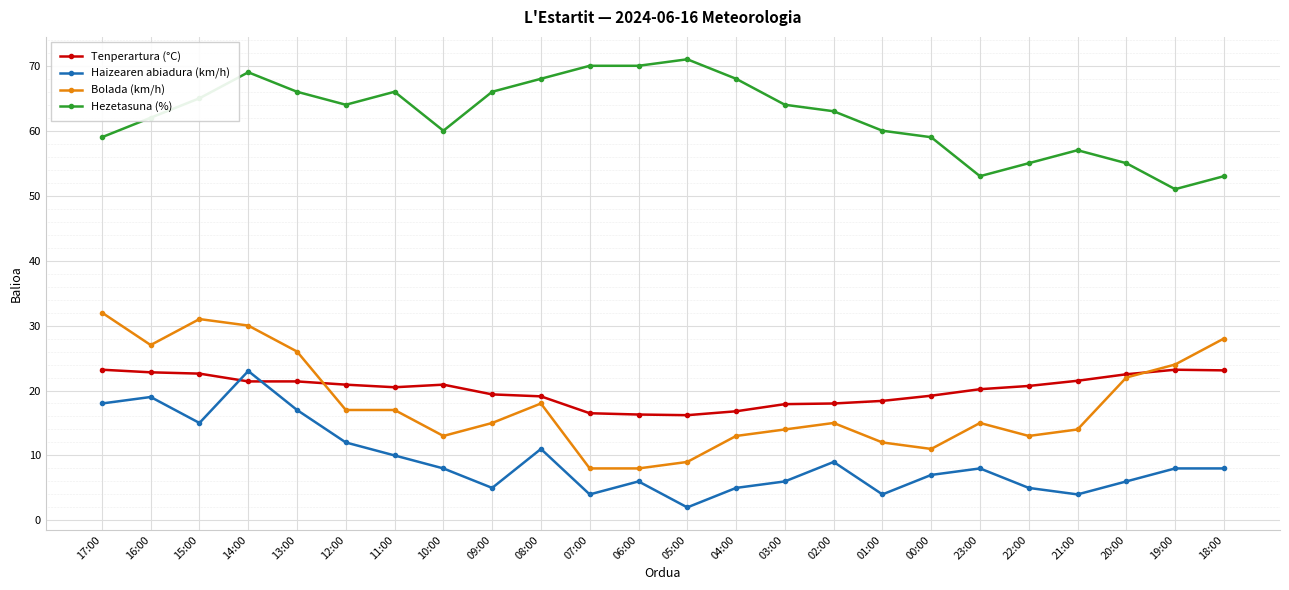

What is the sum of all Bolada (km/h) values?

432.0